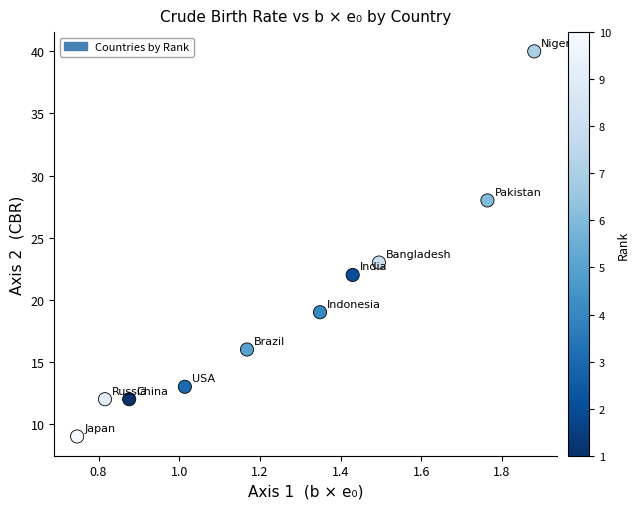

What Y value in the scatter plot is closest to 24?

23